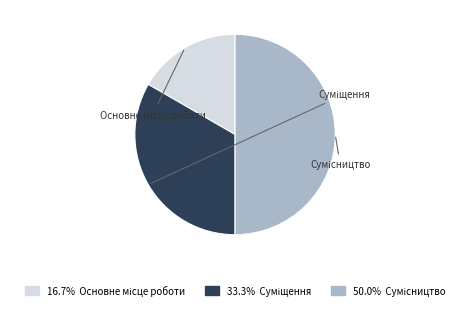

To the nearest percent, what is the average slice percentage?

33%